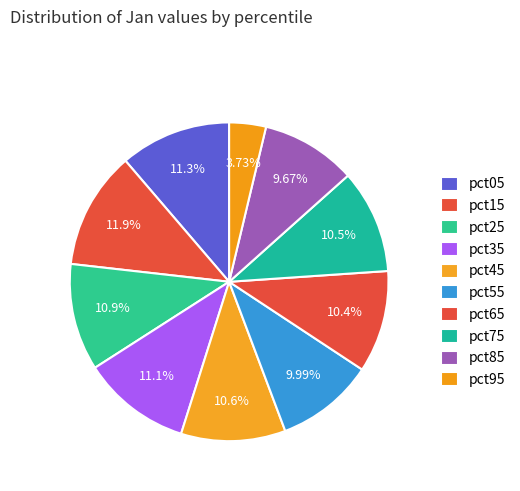

Rank the categories by value from highest to lowest.

pct15, pct05, pct35, pct25, pct45, pct75, pct65, pct55, pct85, pct95